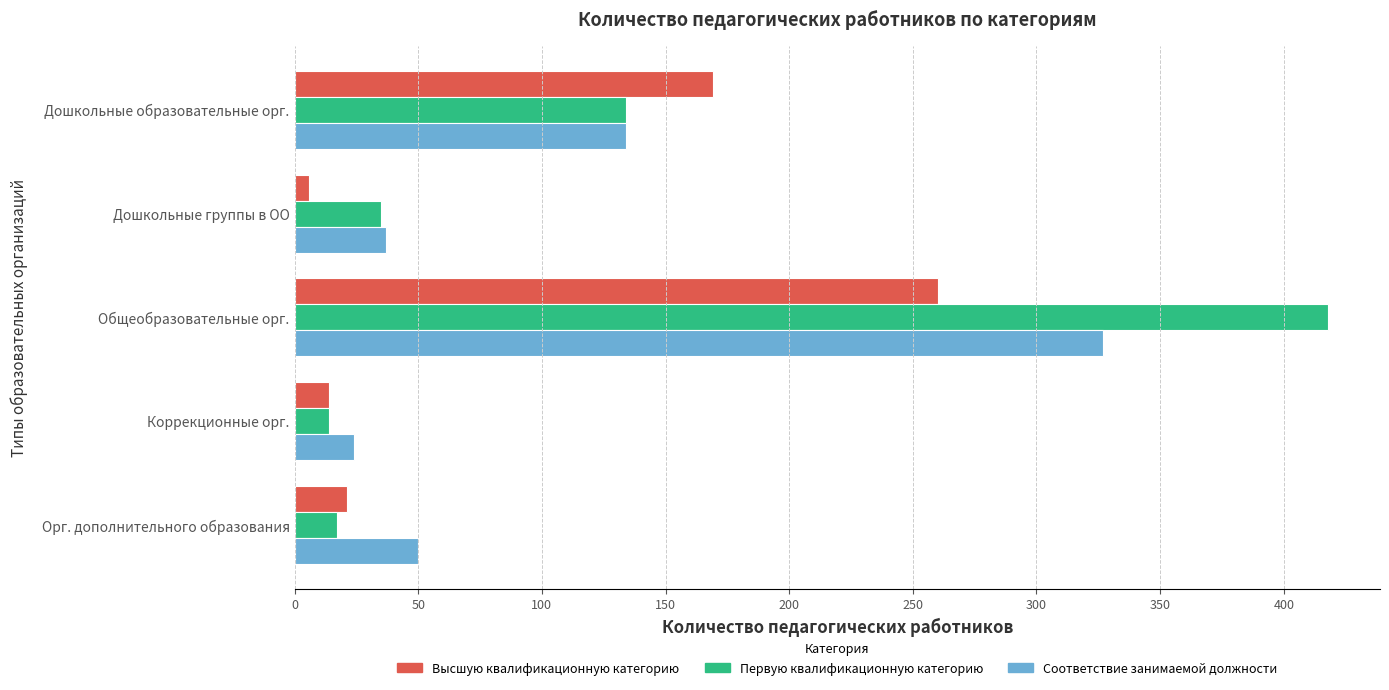

What is the average value of the Первую квалификационную категорию series?

124